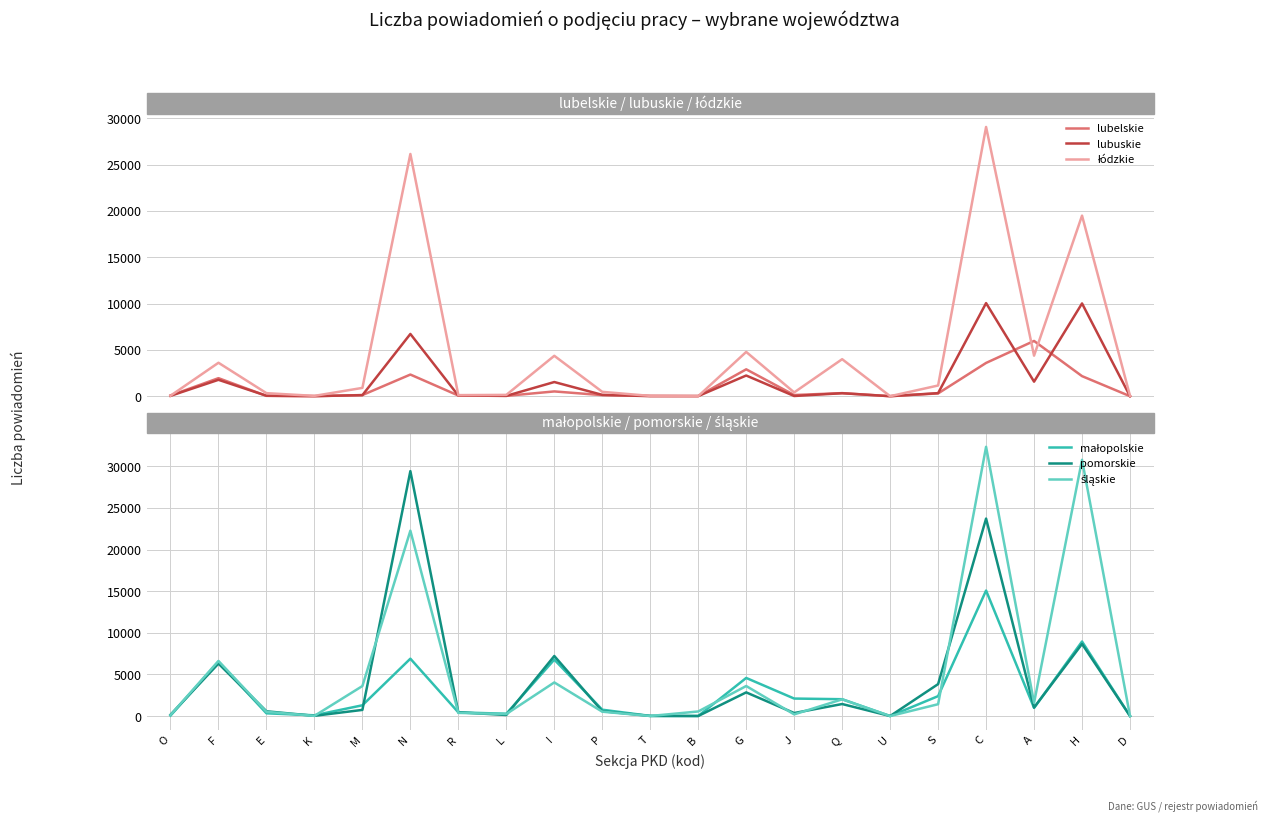

What position from the right is A?

3